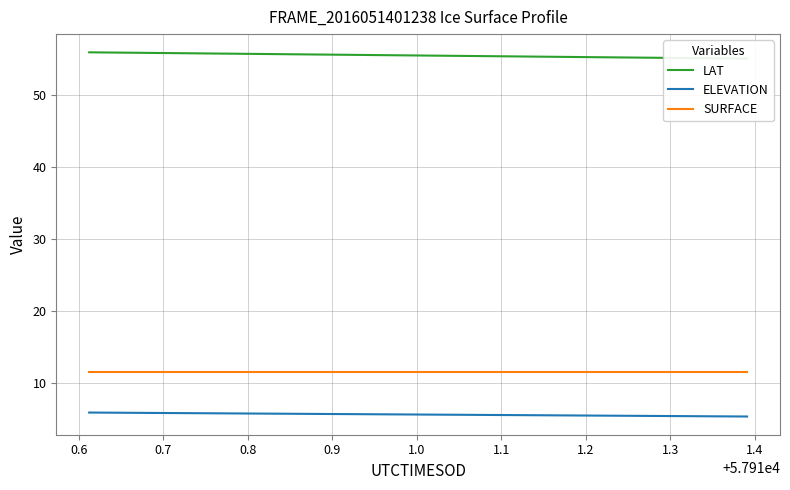

What is the lowest value of the ELEVATION series?

5.4